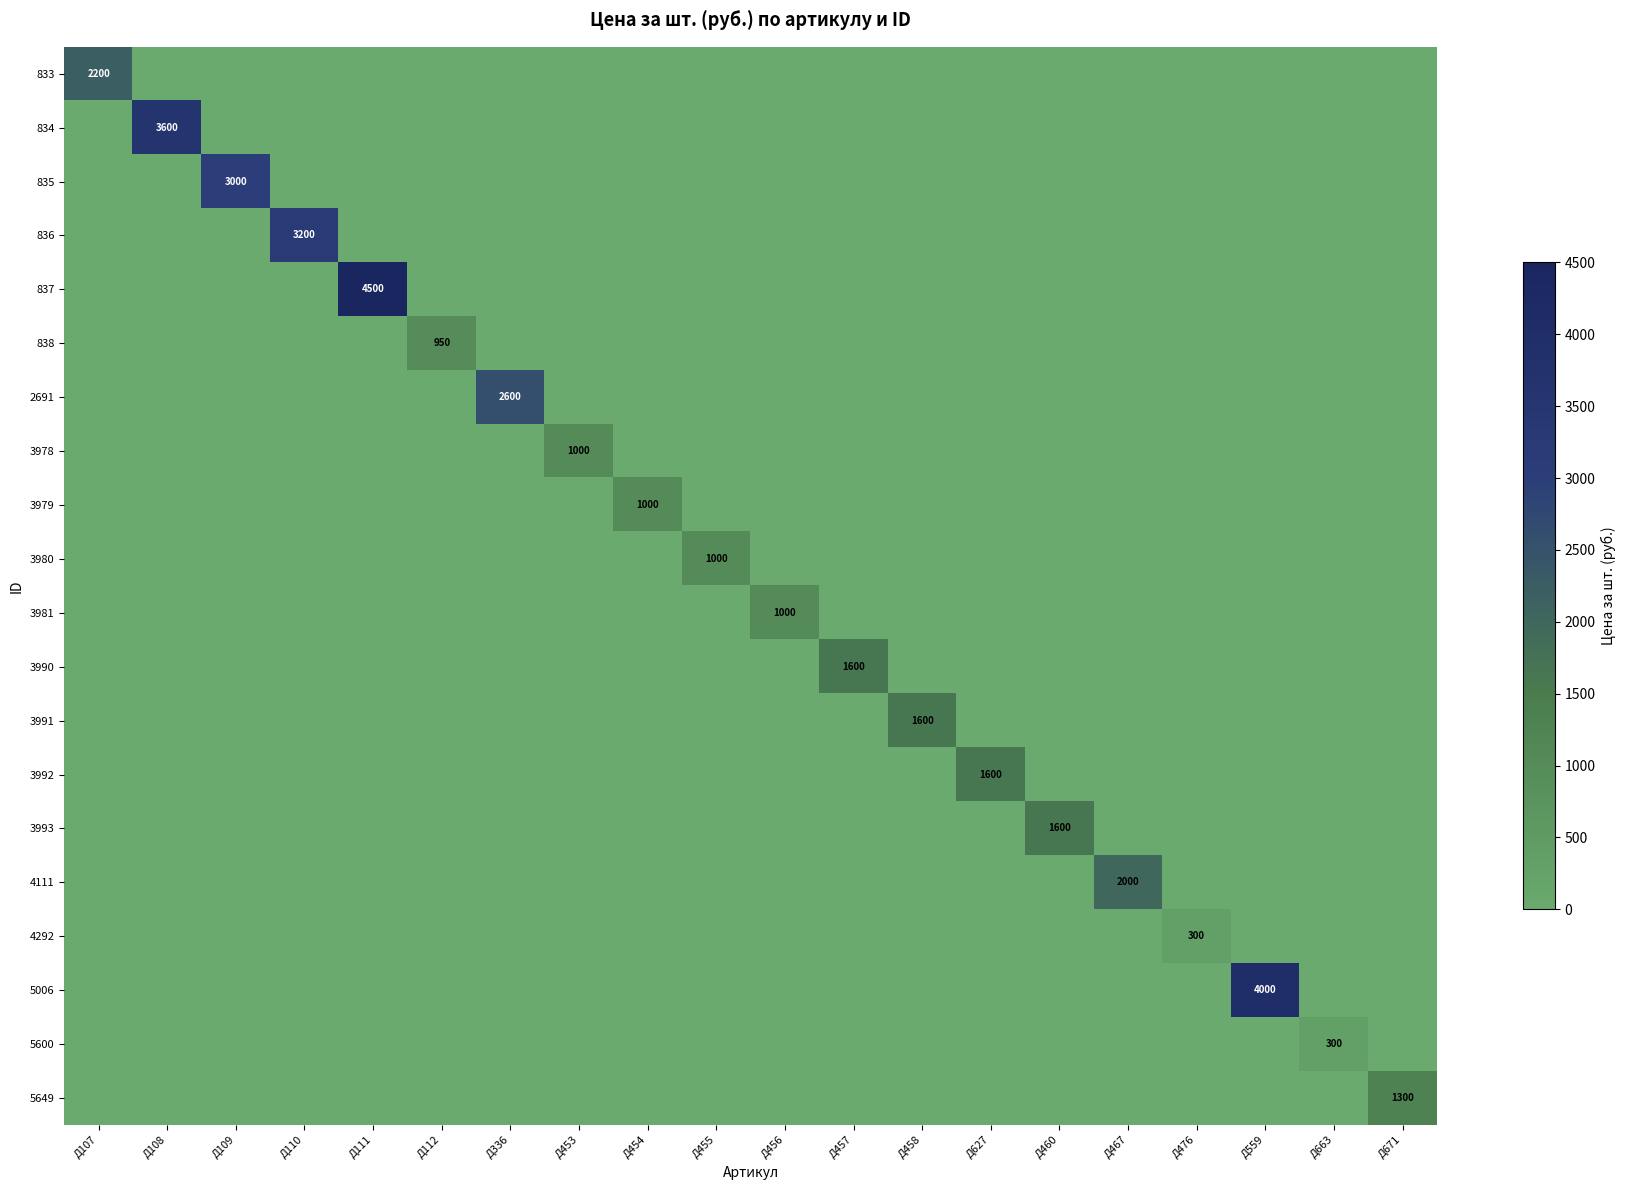

Where is 2691 nearest to the value 1300?

Д107